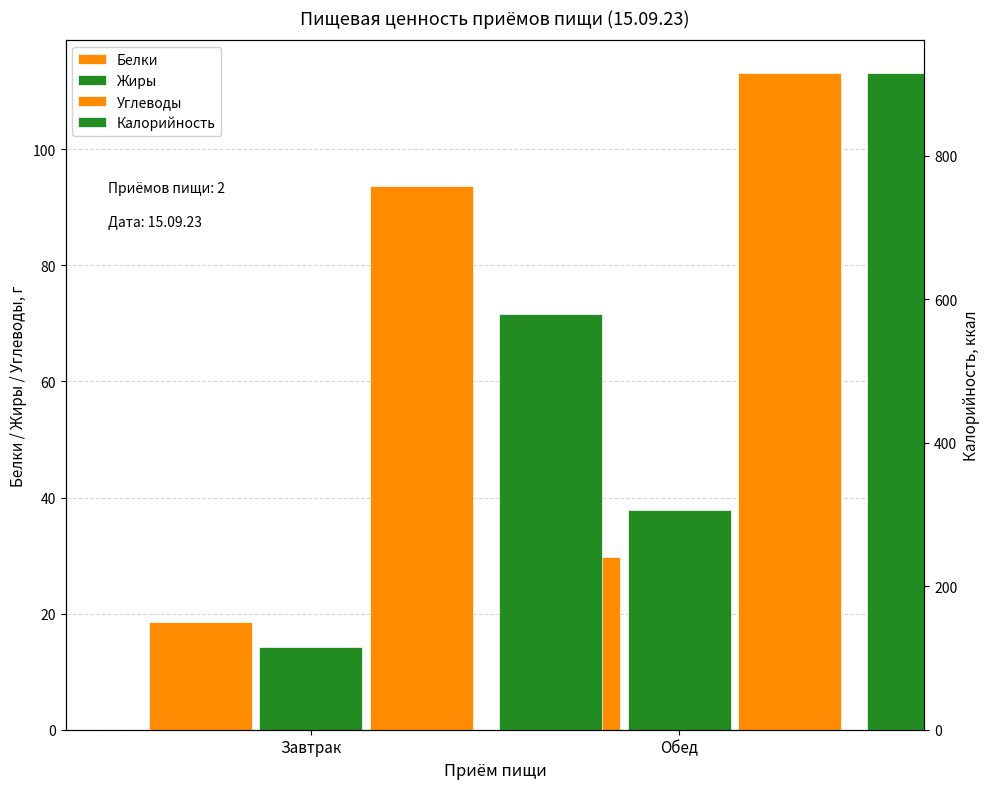

What is the total value across all series at Завтрак?

705.6